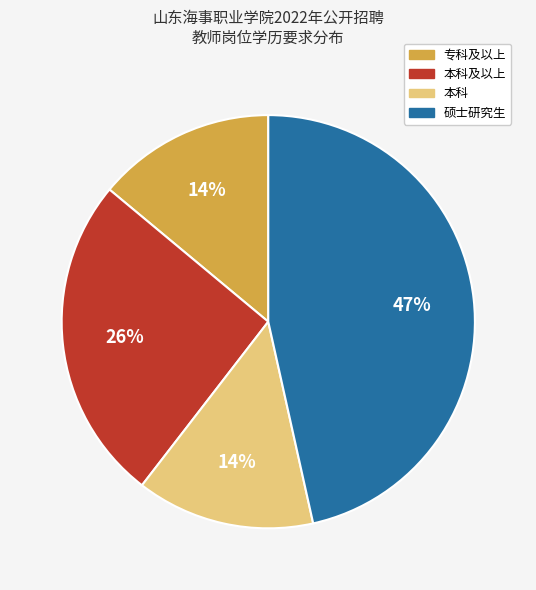

How many slices are in this pie chart?

4